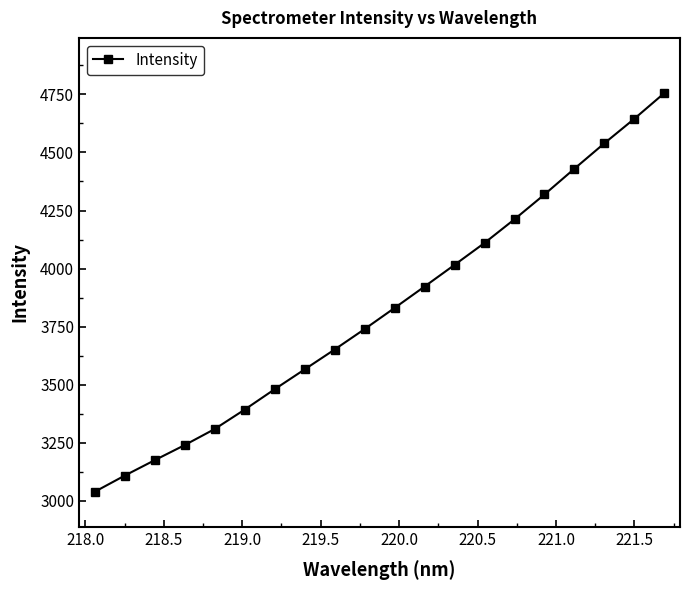

True or false: there are more than 2 points higher than both neighbors.

False